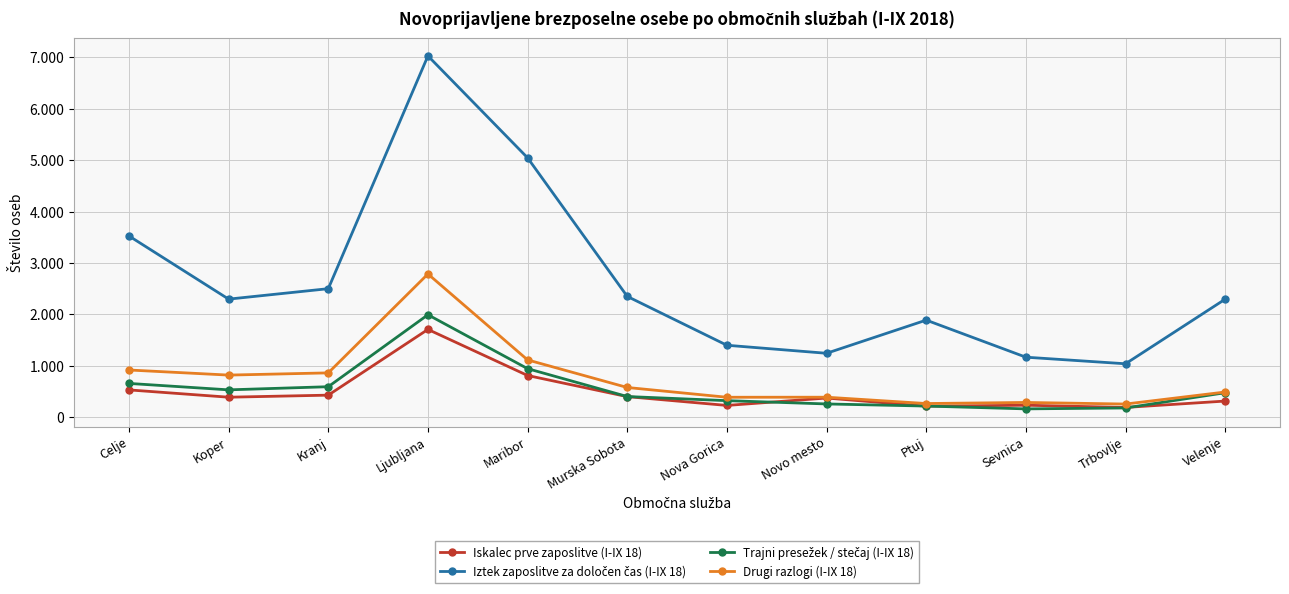

What is the difference between the maximum and minimum values in the Trajni presežek / stečaj (I-IX 18) series?

1830